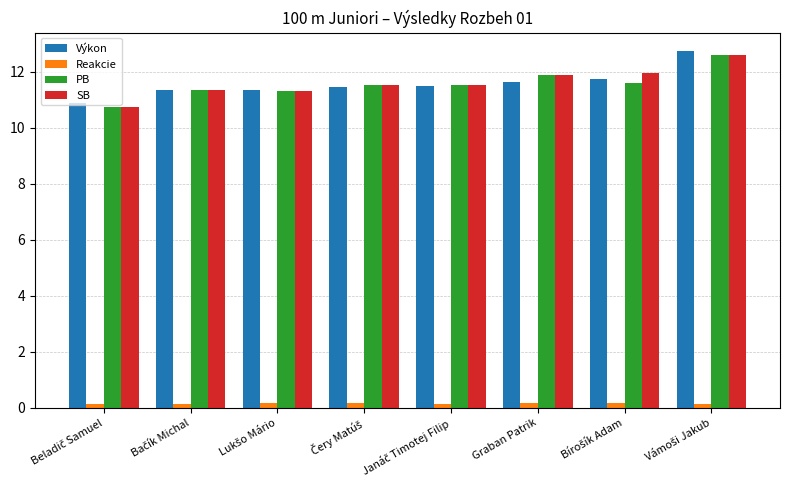

Which series has the widest spread of values?

Výkon